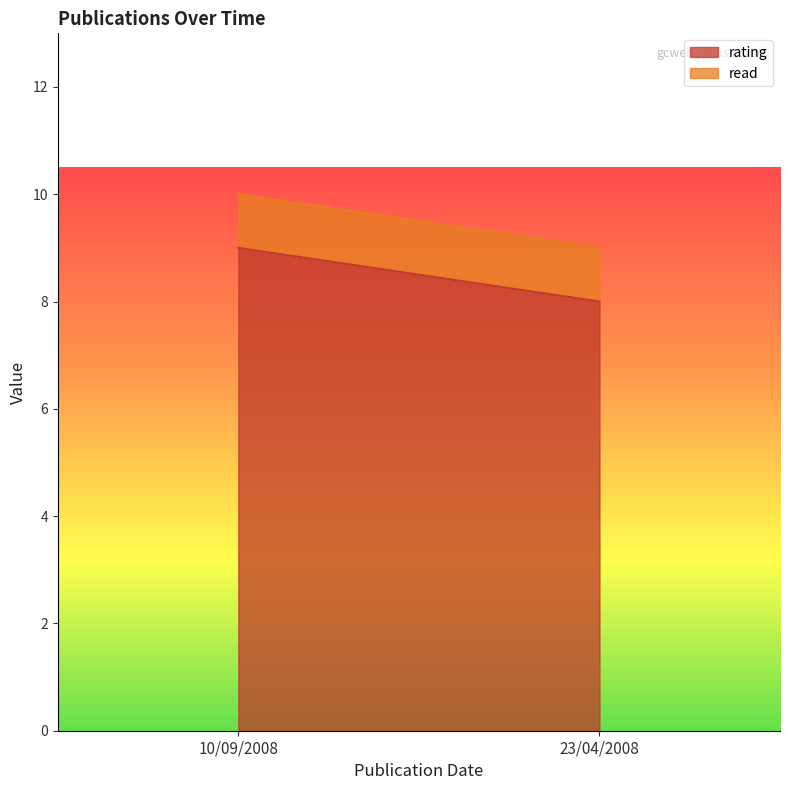

What is the difference between the maximum and minimum values in the rating series?

1